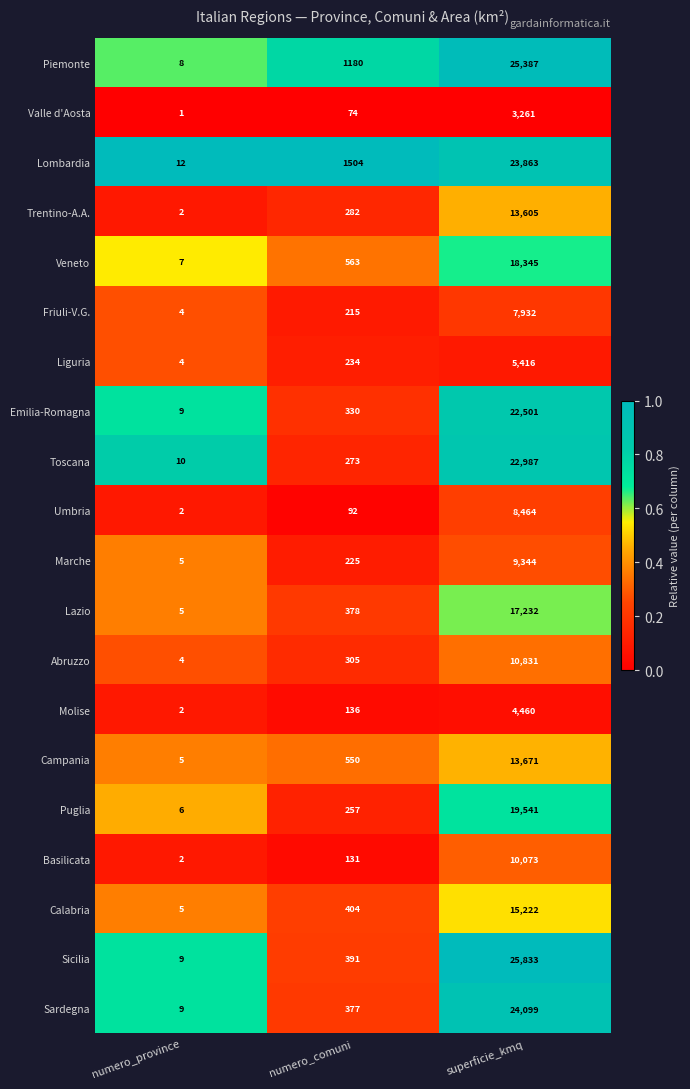

At which category is the sum across all series the highest?

superficie_kmq